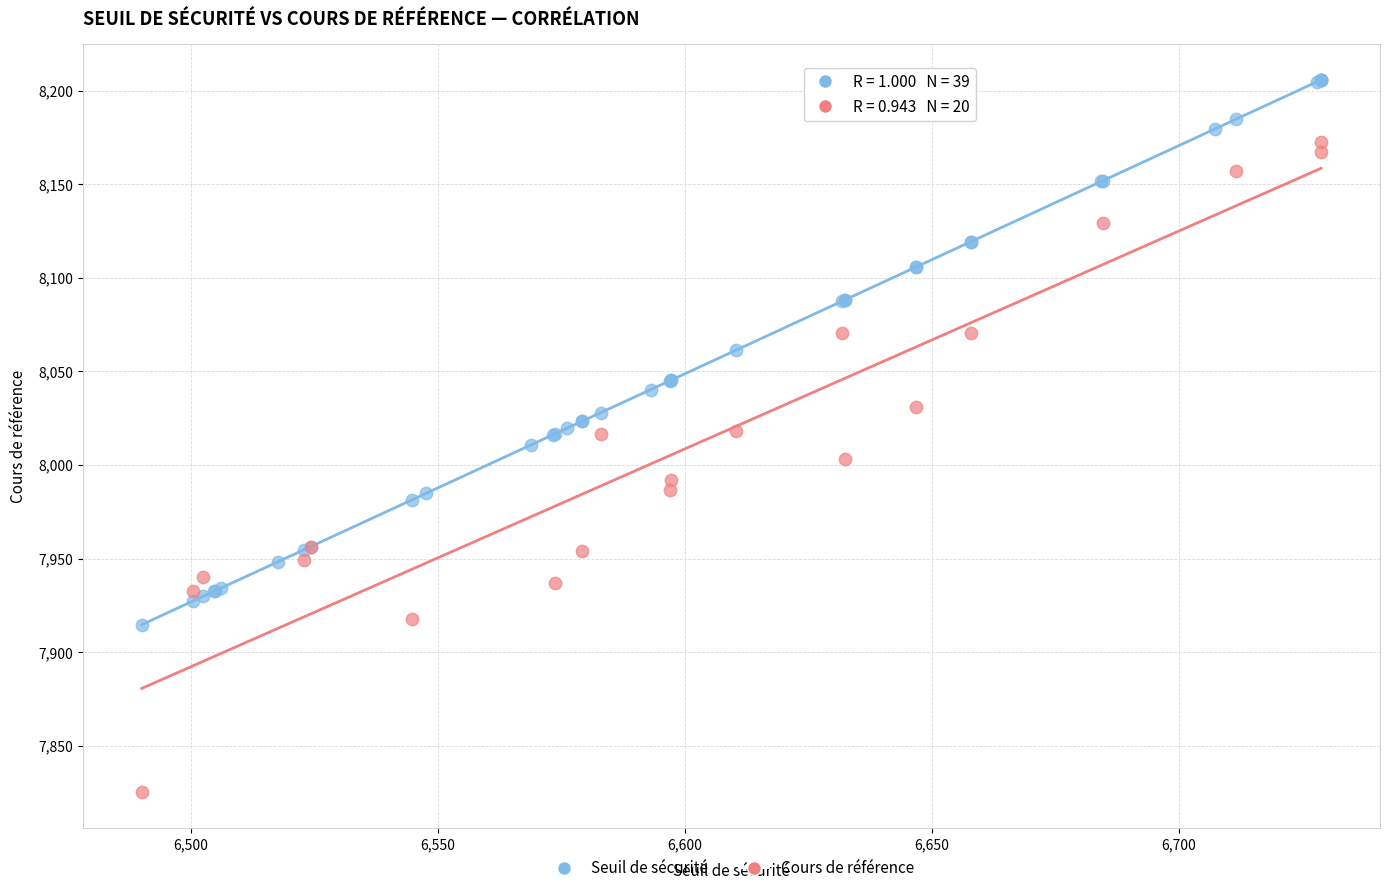

Which series has the largest Y range (max minus min)?

Cours de référence